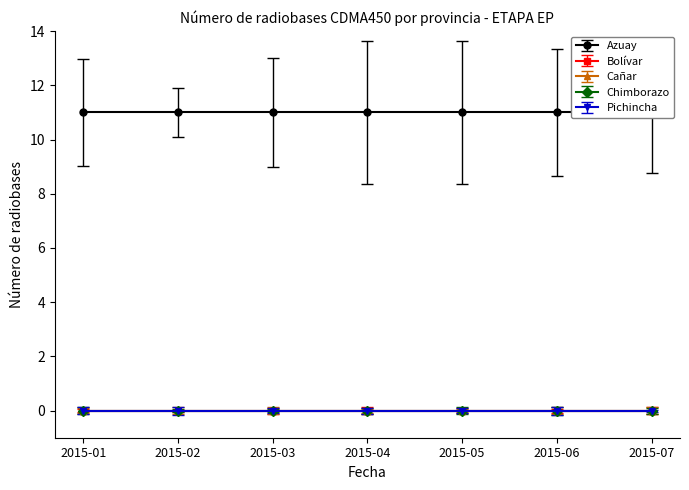

True or false: Pichincha has a value of 0 at 2015-02.

True